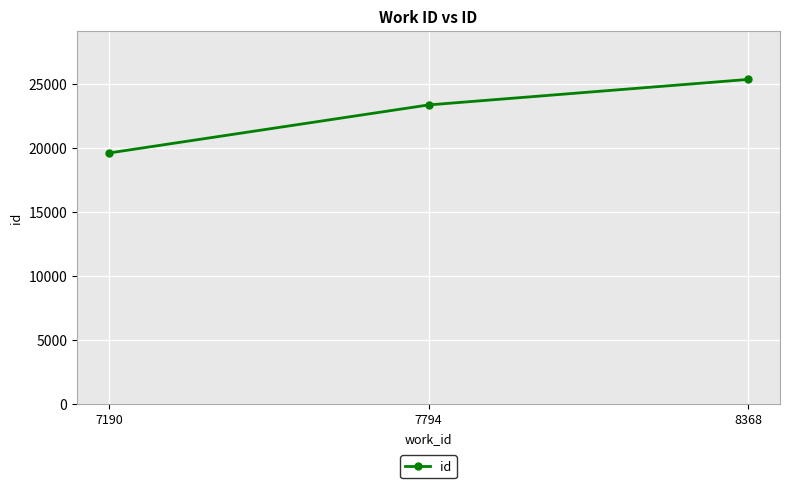

What is the average value?

22757